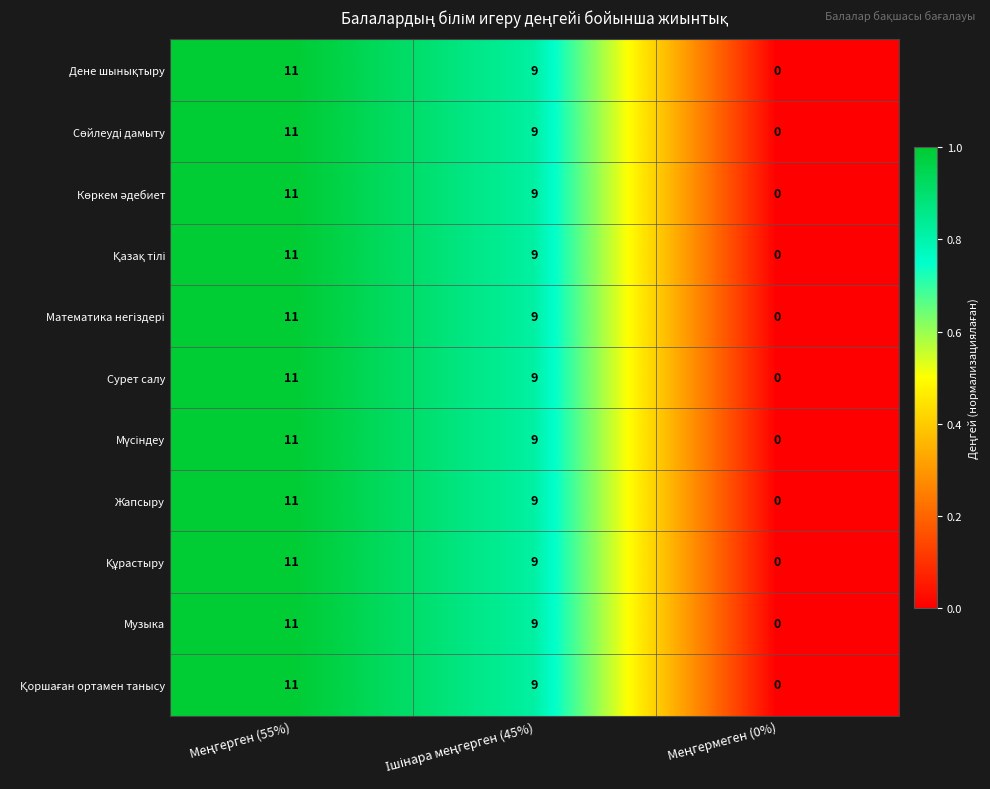

What is the maximum value shown in the chart?

11